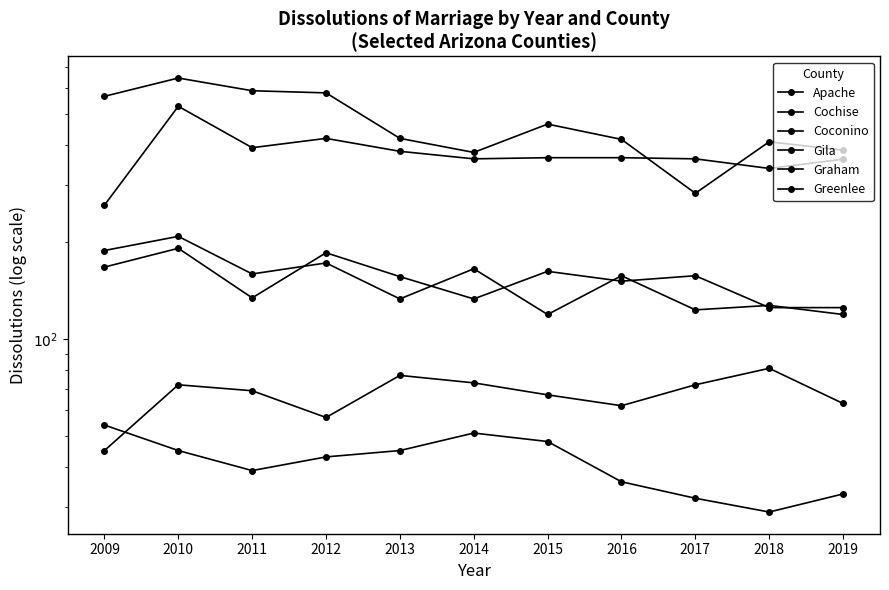

True or false: Gila and Graham cross at least once.

True